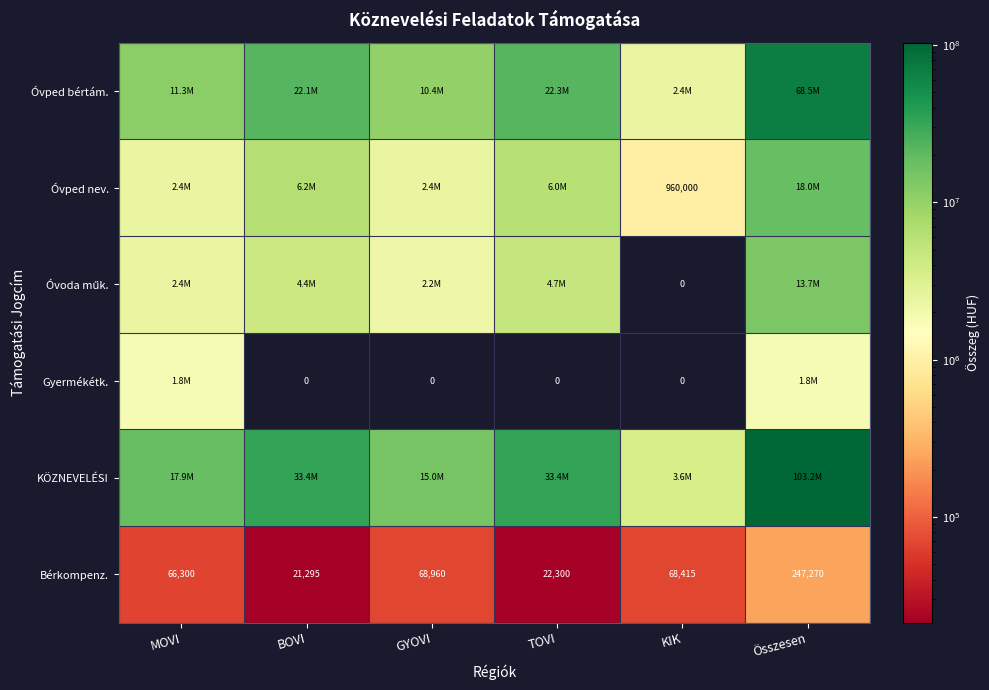

Which category has the highest value in the Bérkompenz. series?

Összesen